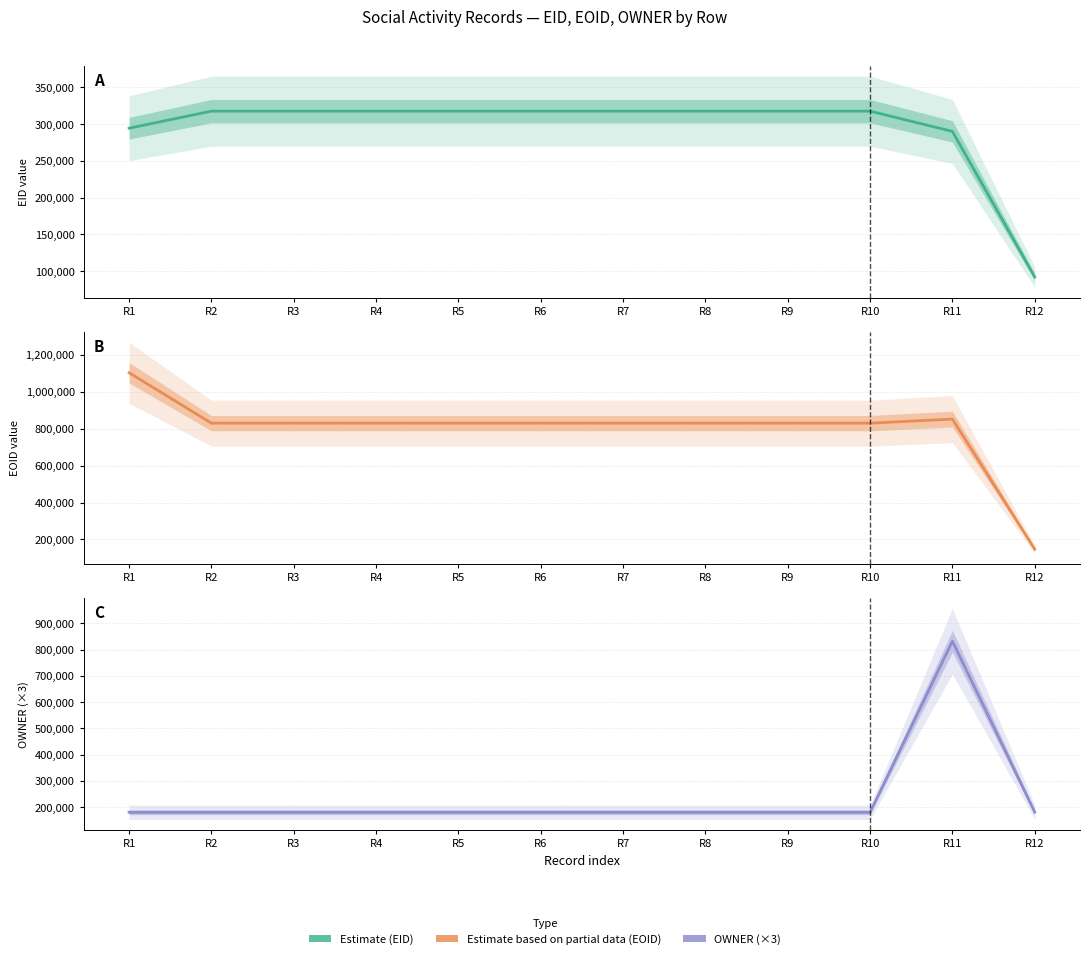

What is the sum of all OWNER values?

2821470